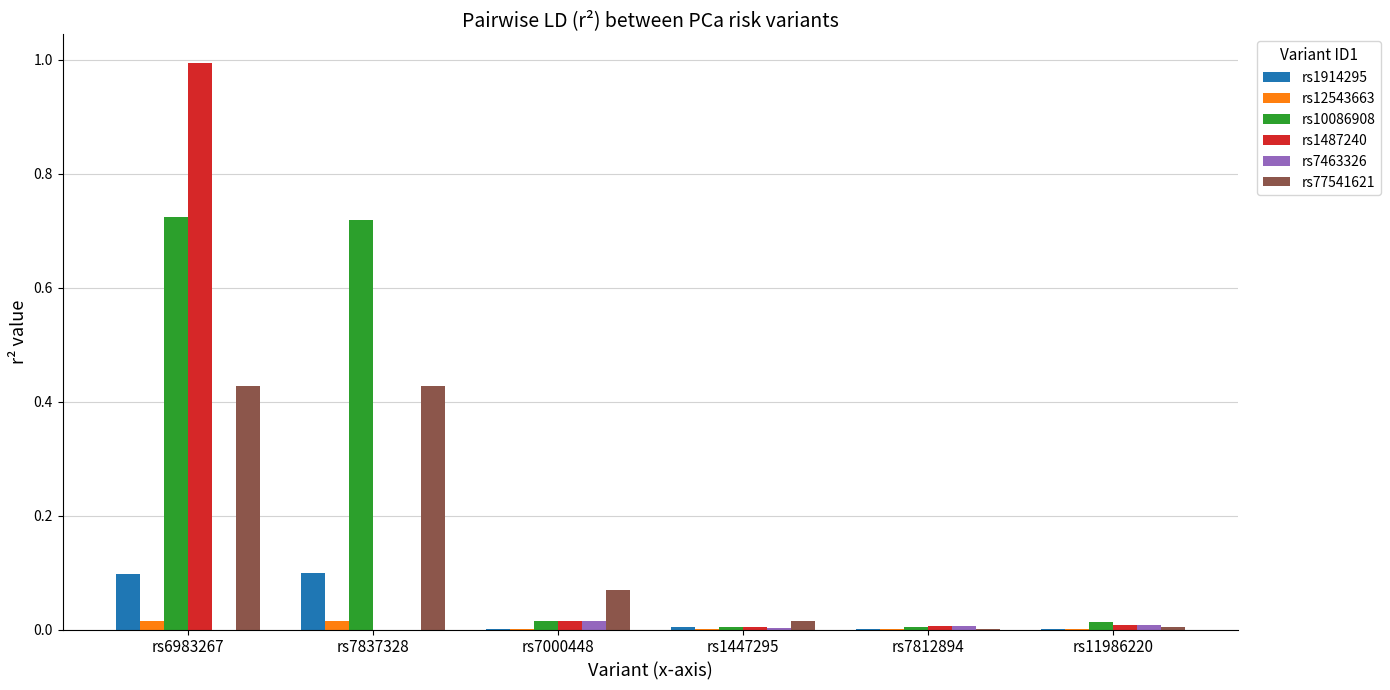

At which category is the sum across all series the highest?

rs6983267